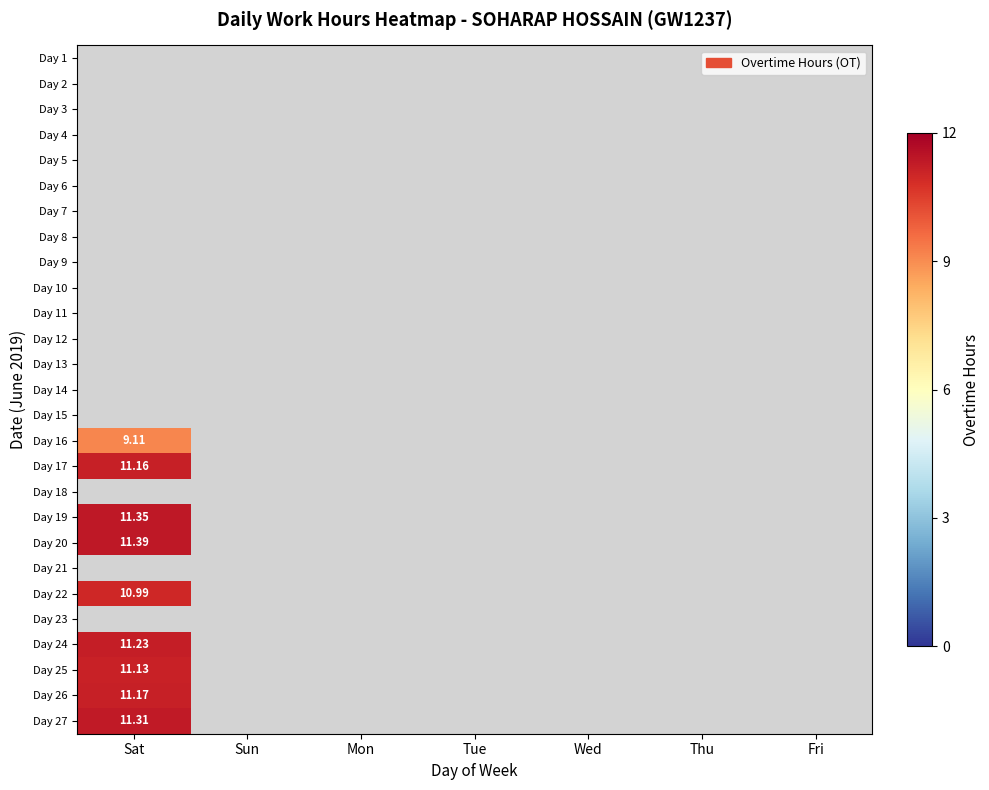

What is the maximum value shown in the chart?

11.4